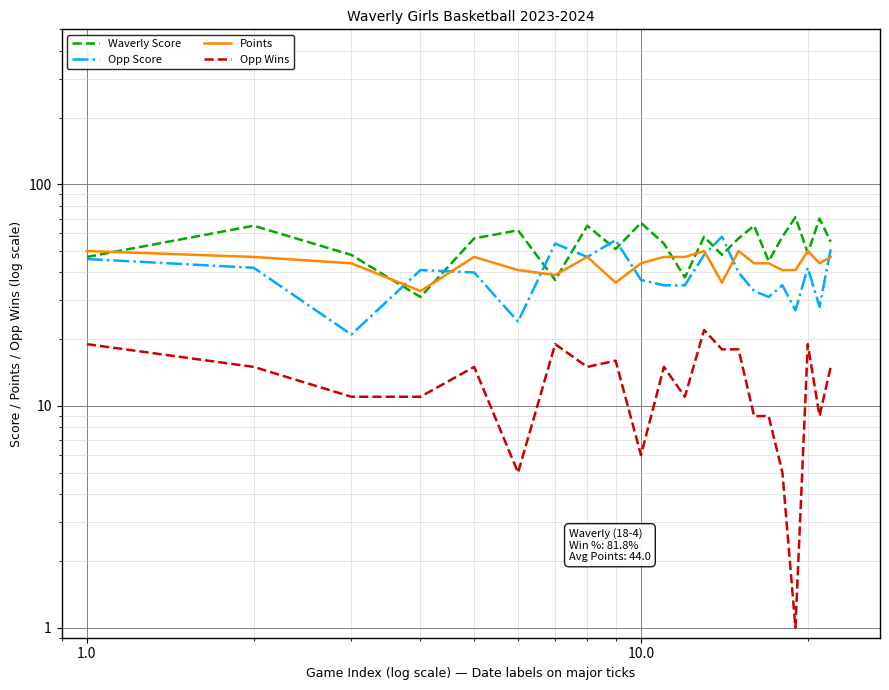

True or false: Opp Score and Opp Wins cross at least once.

False